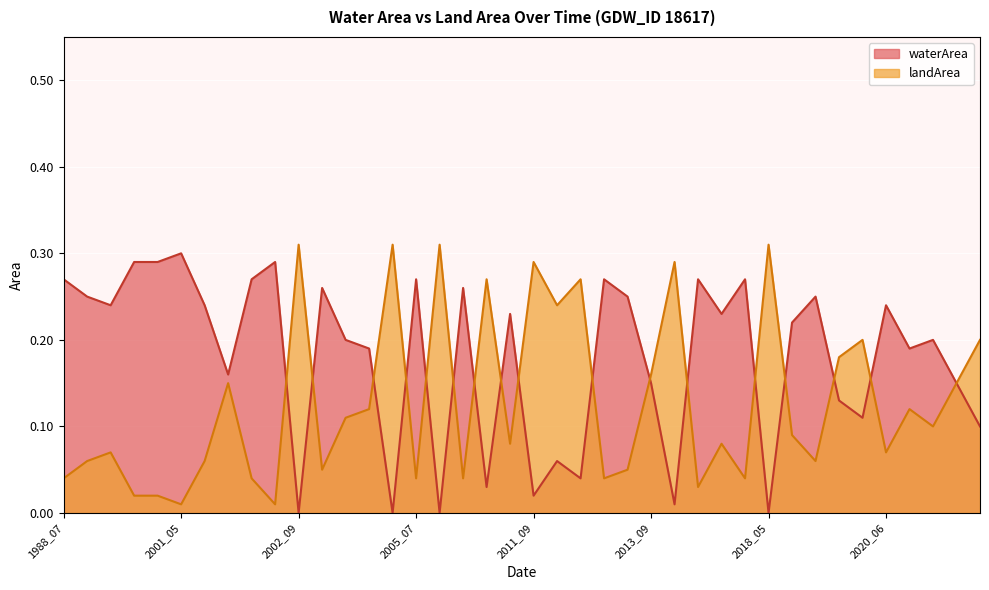

The value of waterArea at 2020_06 is 0.1. True or false?

False